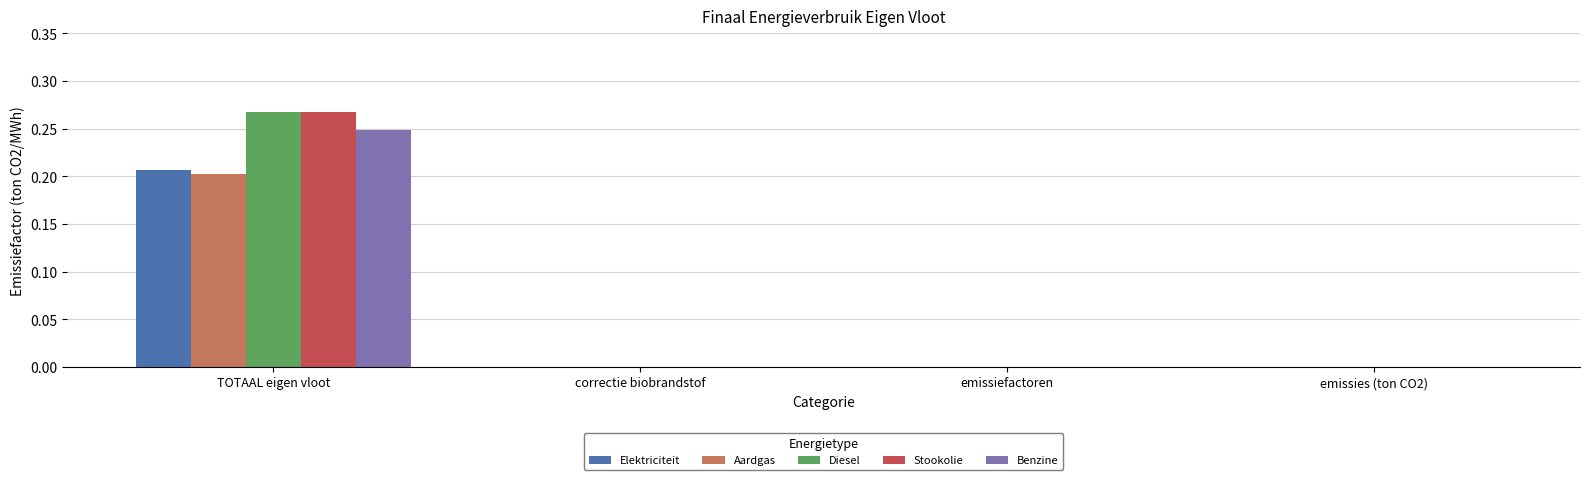

Which category has the highest value in the Elektriciteit series?

TOTAAL eigen vloot